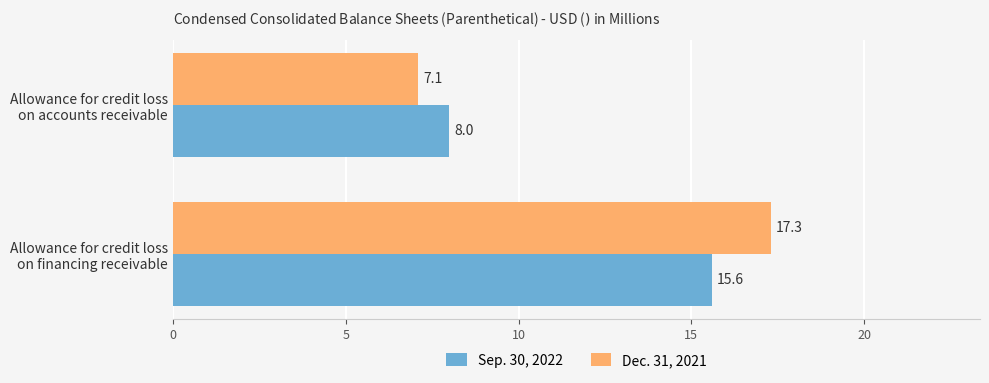

Which series has the largest total across all categories?

Dec. 31, 2021